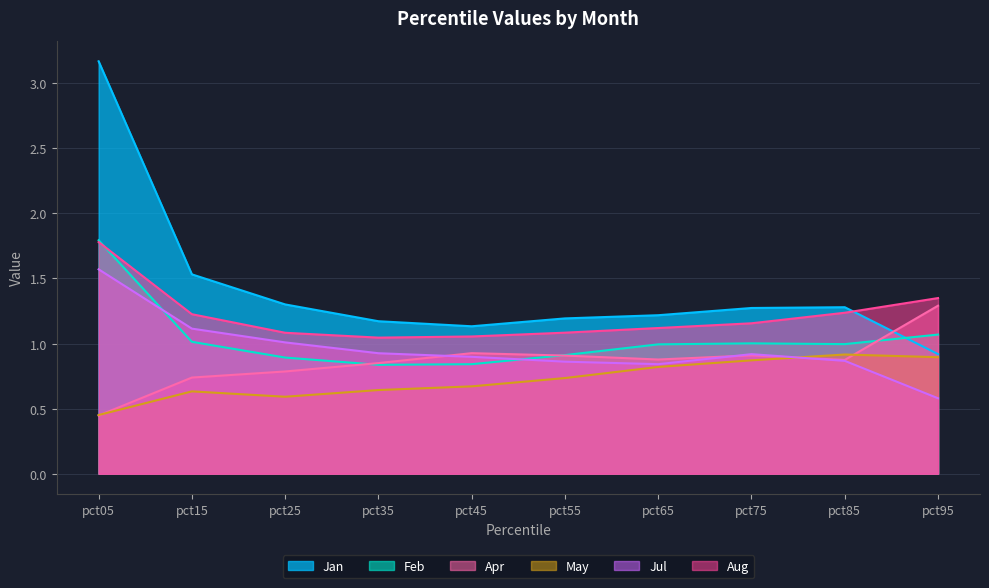

How many lines are shown in the chart?

6